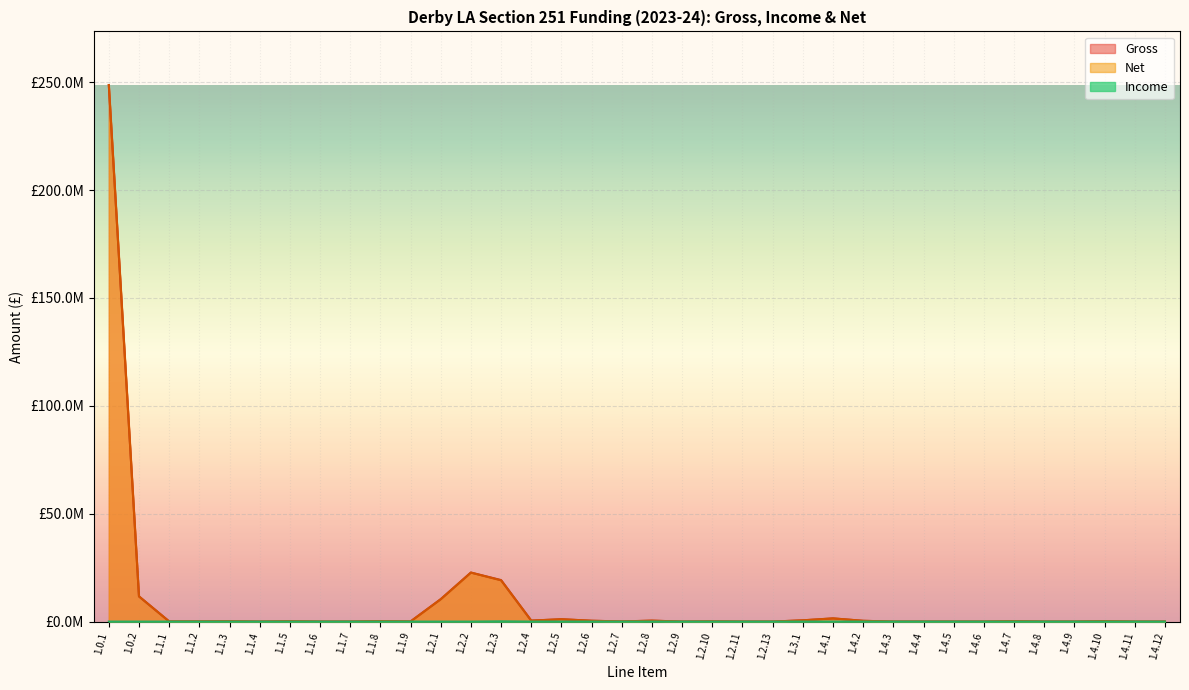

Reading left to right, extract all data points from this chart.

Gross: 1.0.1=248714058	1.0.2=11679177	1.1.1=68190	1.1.2=78942	1.1.3=153535	1.1.4=0	1.1.5=155123	1.1.6=0	1.1.7=0	1.1.8=208171	1.1.9=52943	1.2.1=10372466	1.2.2=22719409	1.2.3=19241232	1.2.4=450000	1.2.5=1092143	1.2.6=387643	1.2.7=60000	1.2.8=430041	1.2.9=0	1.2.10=94219	1.2.11=0	1.2.13=0	1.3.1=582477	1.4.1=1476696	1.4.2=358709	1.4.3=0	1.4.4=0	1.4.5=0	1.4.6=0	1.4.7=175000	1.4.8=0	1.4.9=0	1.4.10=181392	1.4.11=0	1.4.12=0
Income: 1.0.1=0	1.0.2=0	1.1.1=0	1.1.2=0	1.1.3=0	1.1.4=0	1.1.5=0	1.1.6=0	1.1.7=0	1.1.8=0	1.1.9=0	1.2.1=0	1.2.2=0	1.2.3=120000	1.2.4=0	1.2.5=0	1.2.6=0	1.2.7=0	1.2.8=0	1.2.9=0	1.2.10=0	1.2.11=0	1.2.13=0	1.3.1=0	1.4.1=0	1.4.2=0	1.4.3=0	1.4.4=0	1.4.5=0	1.4.6=0	1.4.7=0	1.4.8=0	1.4.9=0	1.4.10=0	1.4.11=0	1.4.12=0
Net: 1.0.1=248714058	1.0.2=11679177	1.1.1=68190	1.1.2=78942	1.1.3=153535	1.1.4=0	1.1.5=155123	1.1.6=0	1.1.7=0	1.1.8=208171	1.1.9=52943	1.2.1=10372466	1.2.2=22719409	1.2.3=19121232	1.2.4=450000	1.2.5=1092143	1.2.6=387643	1.2.7=60000	1.2.8=430041	1.2.9=0	1.2.10=94219	1.2.11=0	1.2.13=0	1.3.1=582477	1.4.1=1476696	1.4.2=358709	1.4.3=0	1.4.4=0	1.4.5=0	1.4.6=0	1.4.7=175000	1.4.8=0	1.4.9=0	1.4.10=181392	1.4.11=0	1.4.12=0